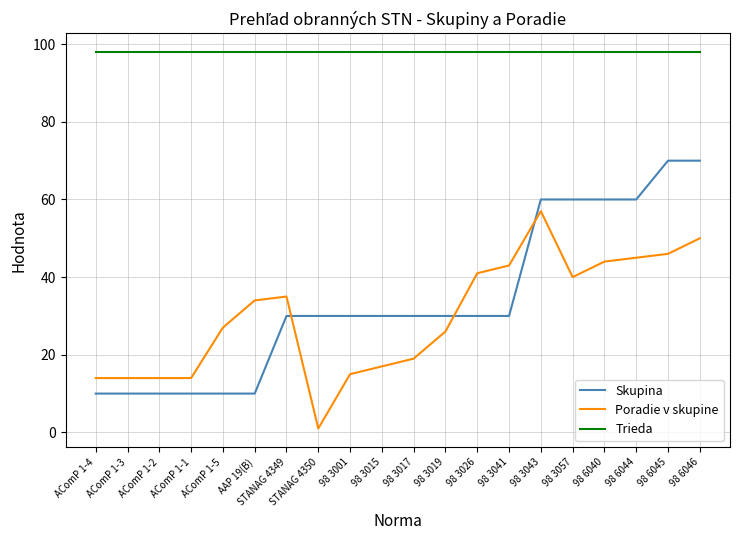

What value does the Poradie v skupine series have at AComP 1-1, to the nearest 5?

15